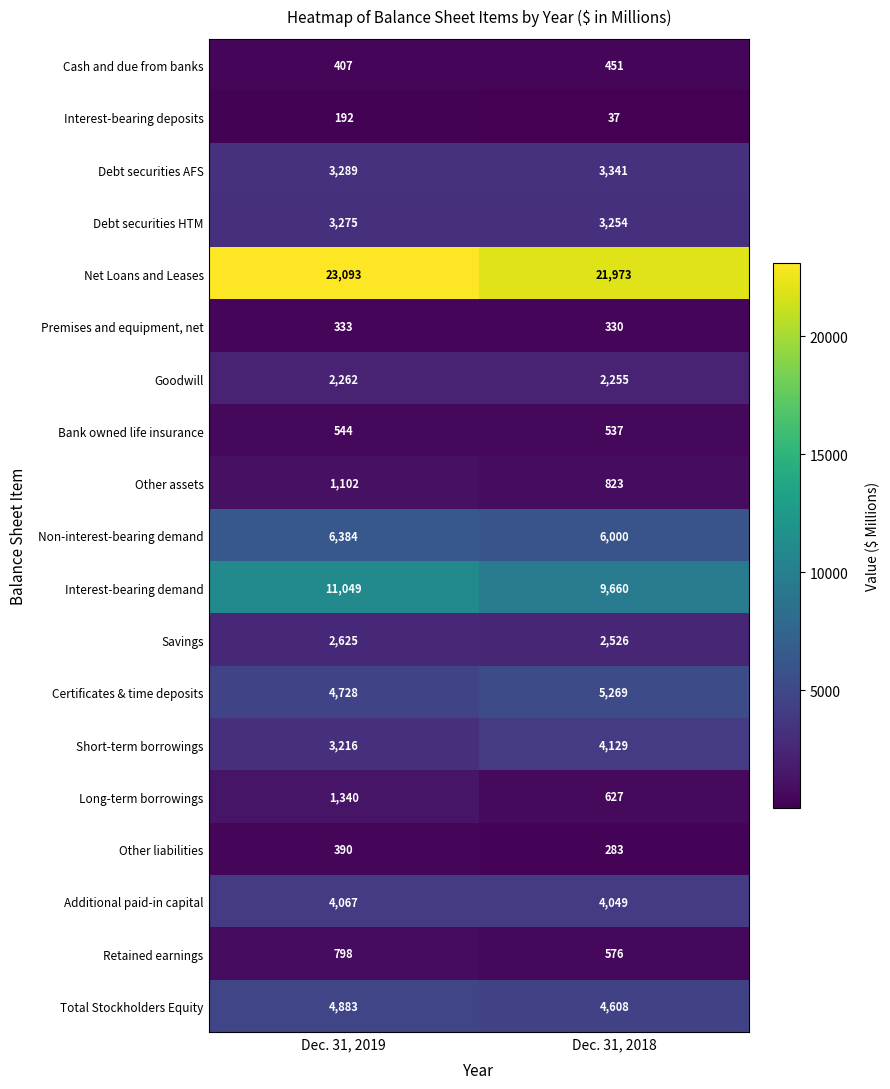

What is the difference between the maximum and minimum values in the Total Stockholders Equity series?

275